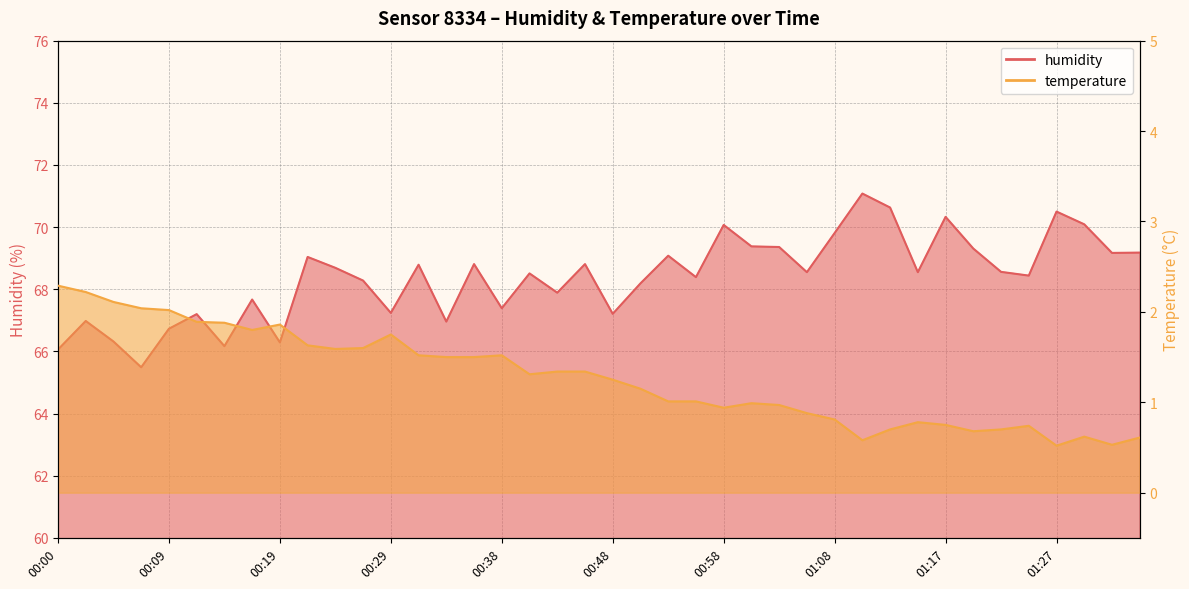

What is the sum of all temperature values?

50.9